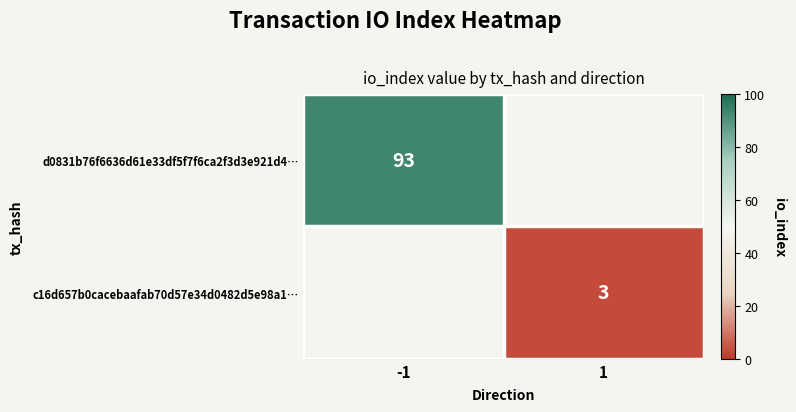

The value of d0831b76f6636d61e33df5f7f6ca2f3d3e921d4… at -1 is 155. True or false?

False